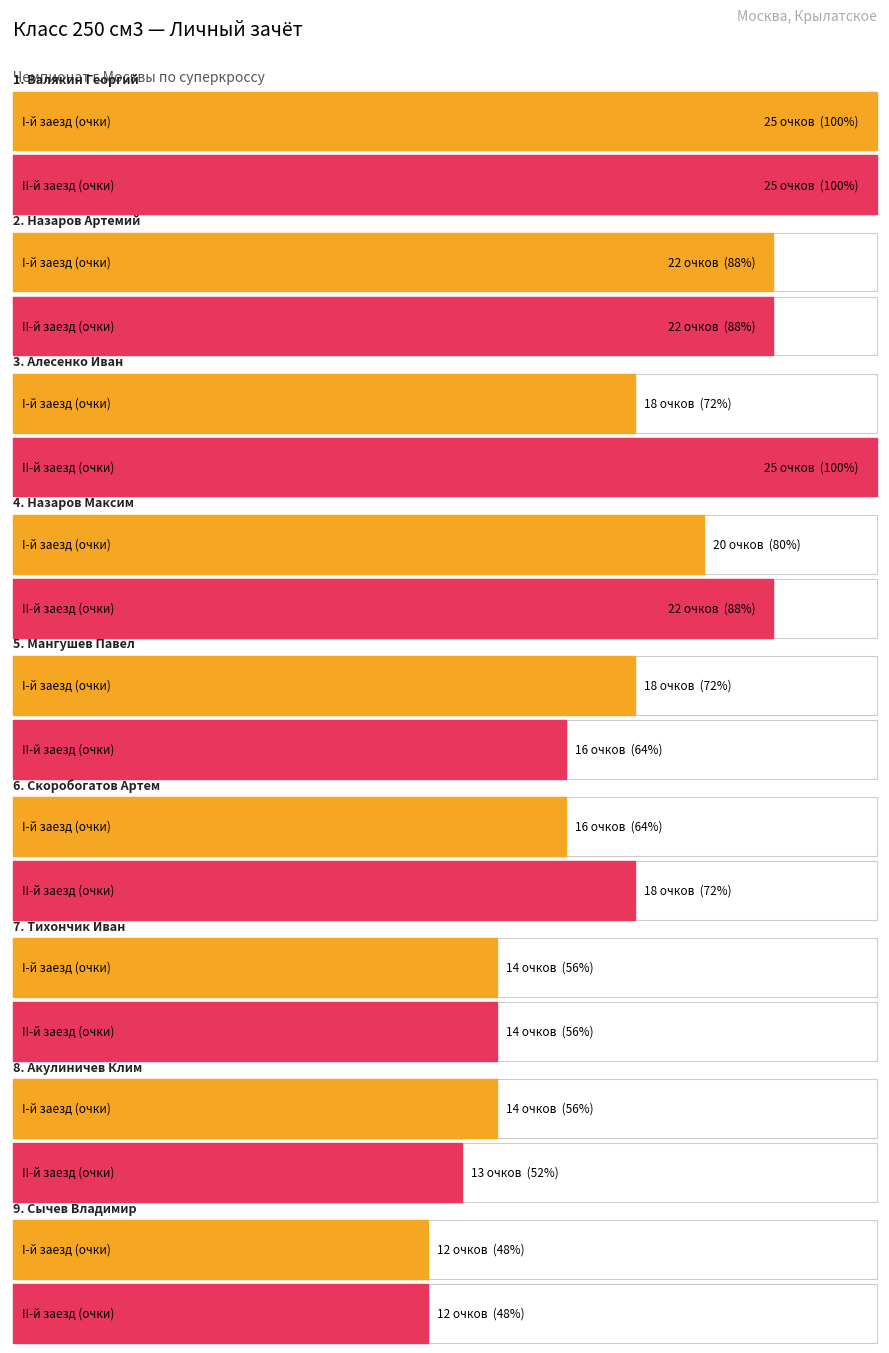

How many data points in II-й заезд (очки) are above 18?

4